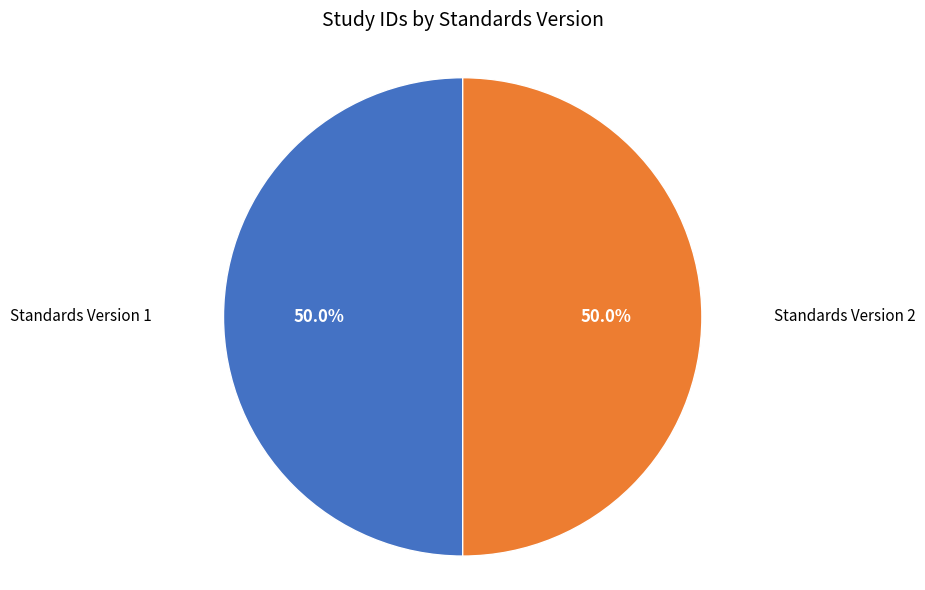

What is the ratio of the value at Standards Version 1 to the value at Standards Version 2?

1.0